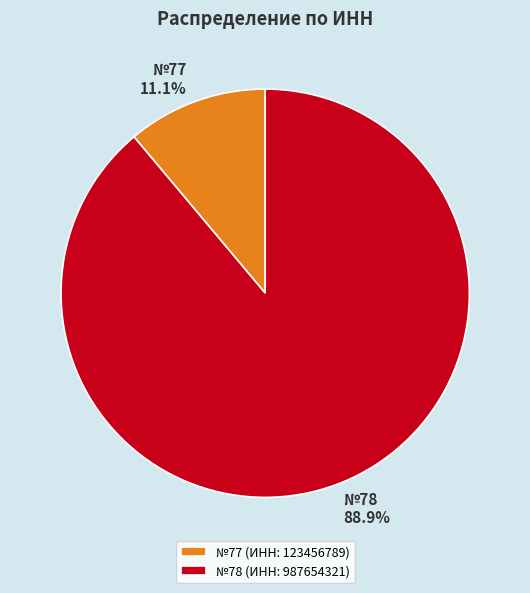

Between №78 (ИНН: 987654321) and №77 (ИНН: 123456789), which is larger?

№78 (ИНН: 987654321)